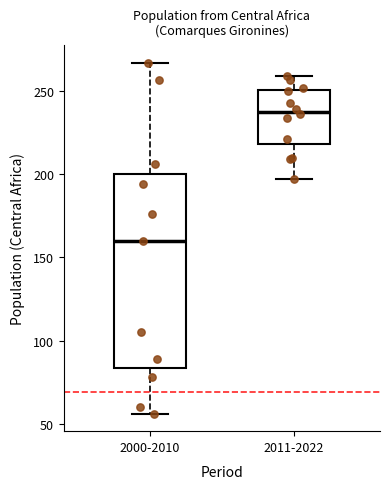

Where does the median line of the box for 2011-2022 sit on the y-axis? The values are not printed on the chart, so give them approximately, as read against the axis.

240